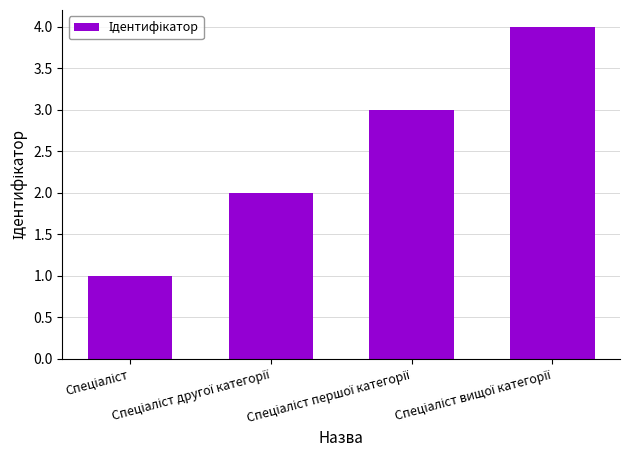

How many bars are there in total?

4